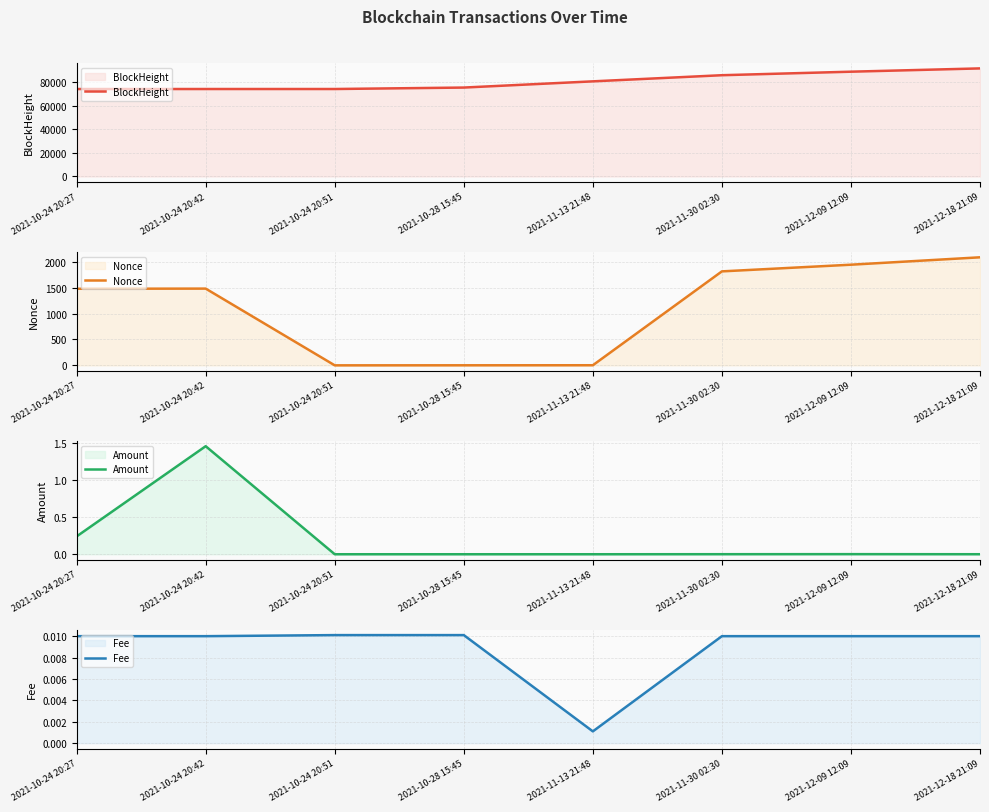

True or false: Nonce and BlockHeight cross at least once.

False